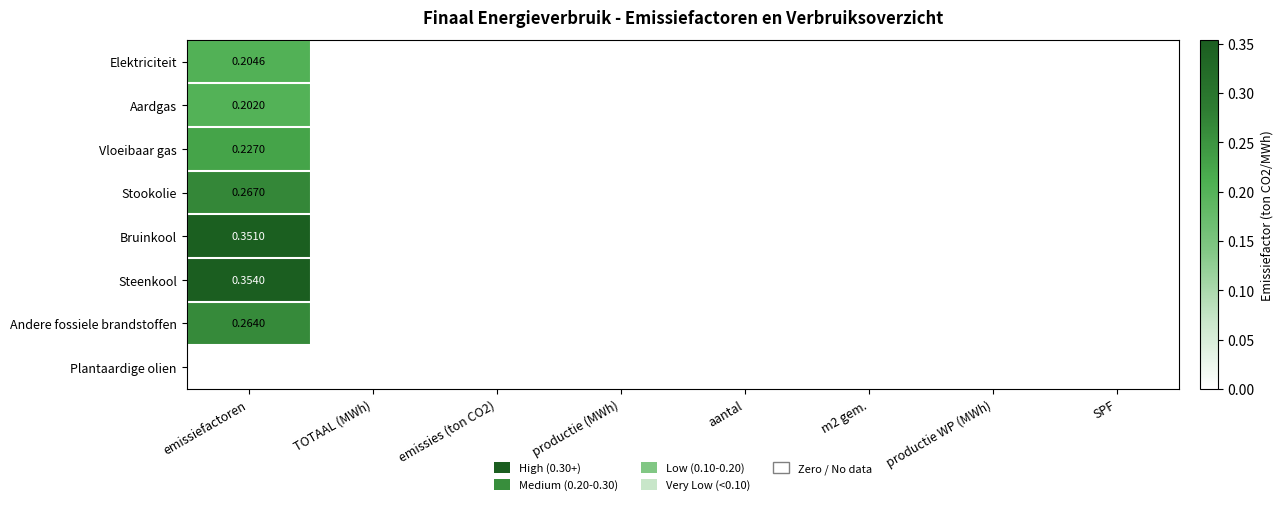

How many distinct data groups are displayed?

8